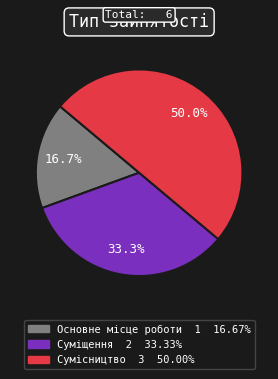

Is it true that Сумісництво is 50% of the pie?

True